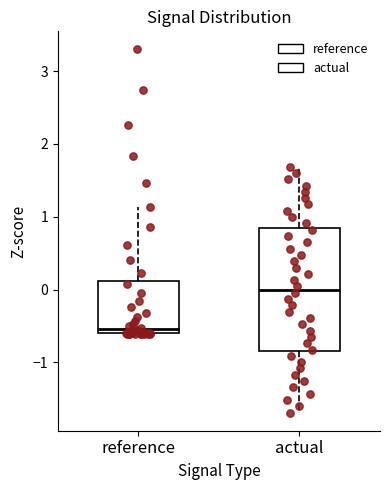

Reading left to right, read every box against the y-axis: the position of its median line, the range the box covers, and the ends of its whiskers. The values are not printed on the chart, so give them approximately, as read against the axis.

reference: median -0.5, box -0.6 to 0.1, whiskers -0.6 to 1.1
actual: median 0.0, box -0.8 to 0.8, whiskers -1.7 to 1.7